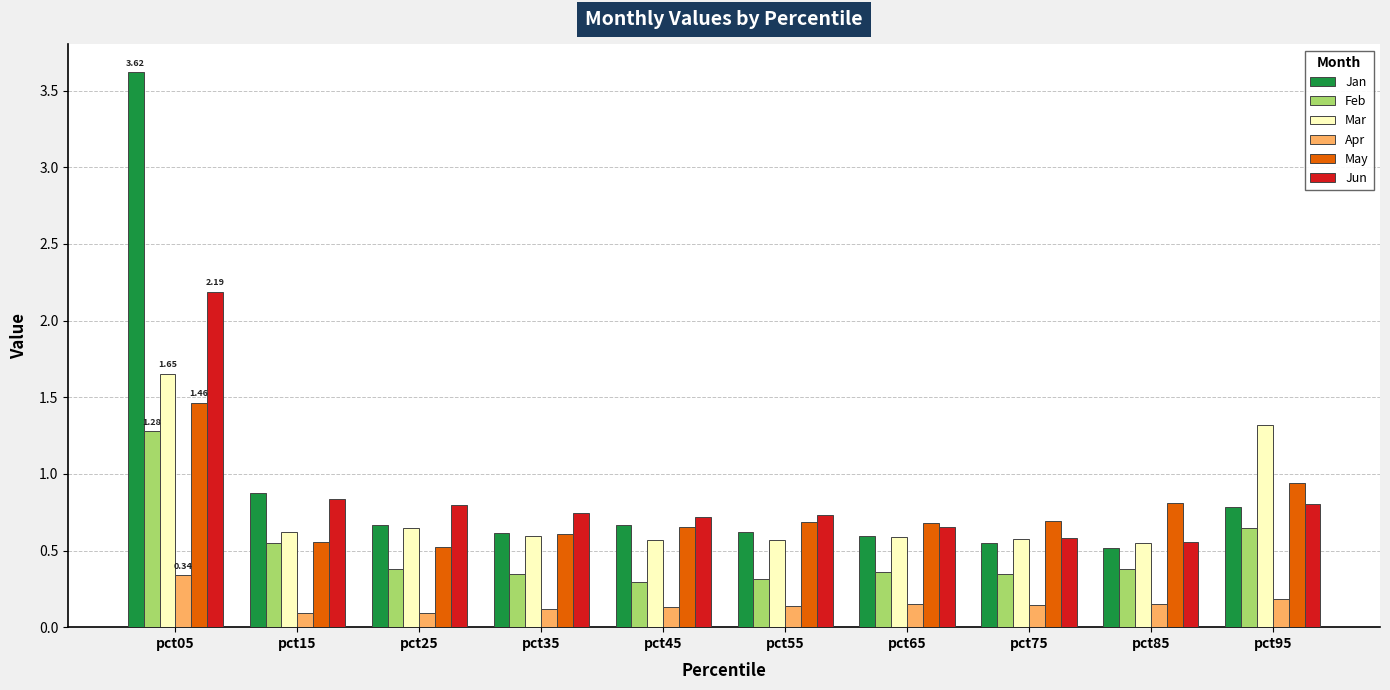

Which series has the largest total across all categories?

Jan